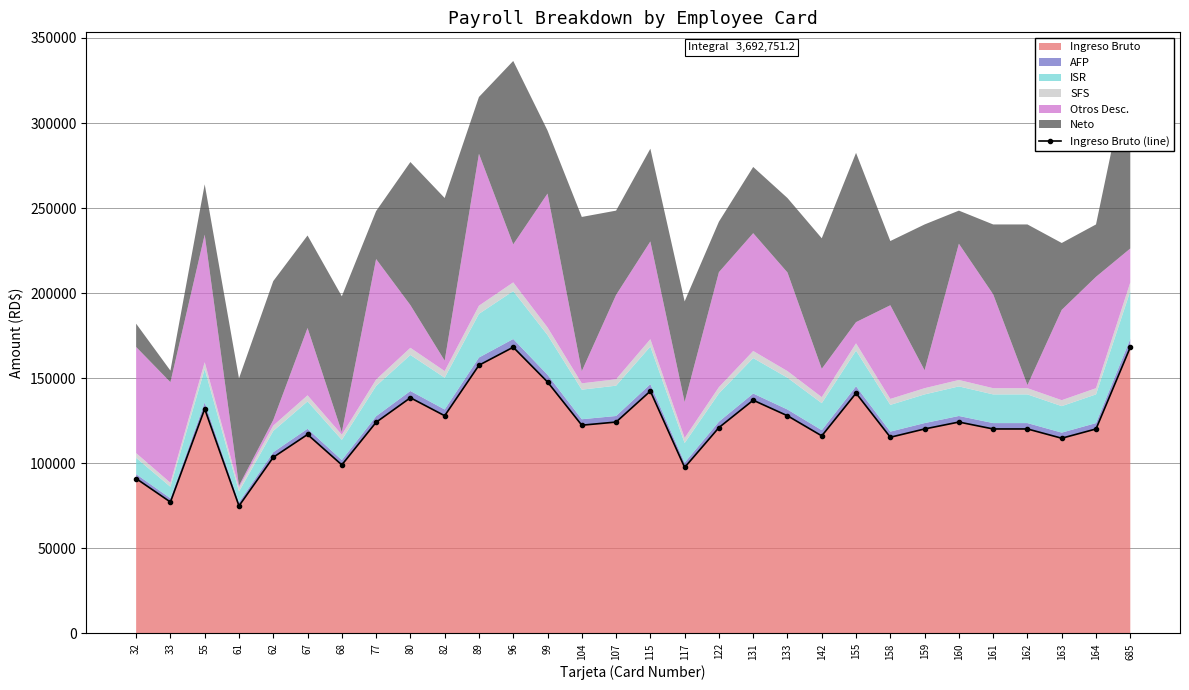

What is the difference between the maximum and minimum values?

93276.7